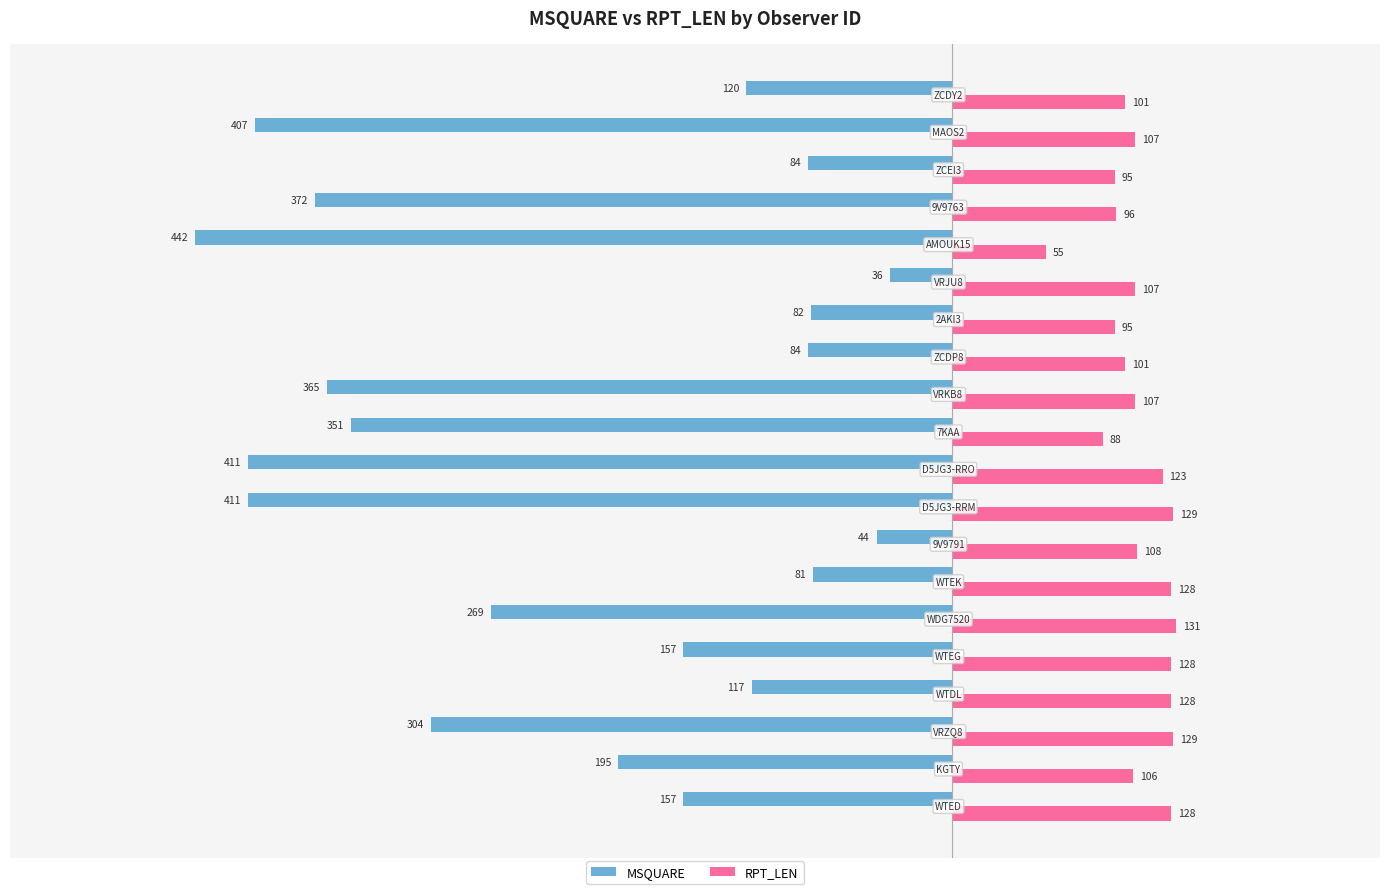

What is the smallest value displayed?

-442